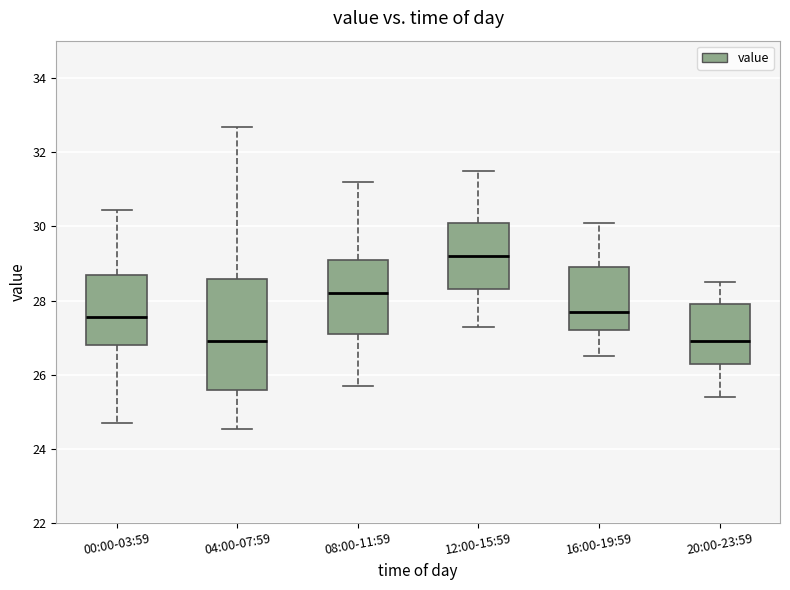

Where is the upper edge of the box for 12:00-15:59 on the y-axis? The values are not printed on the chart, so give them approximately, as read against the axis.

30.2